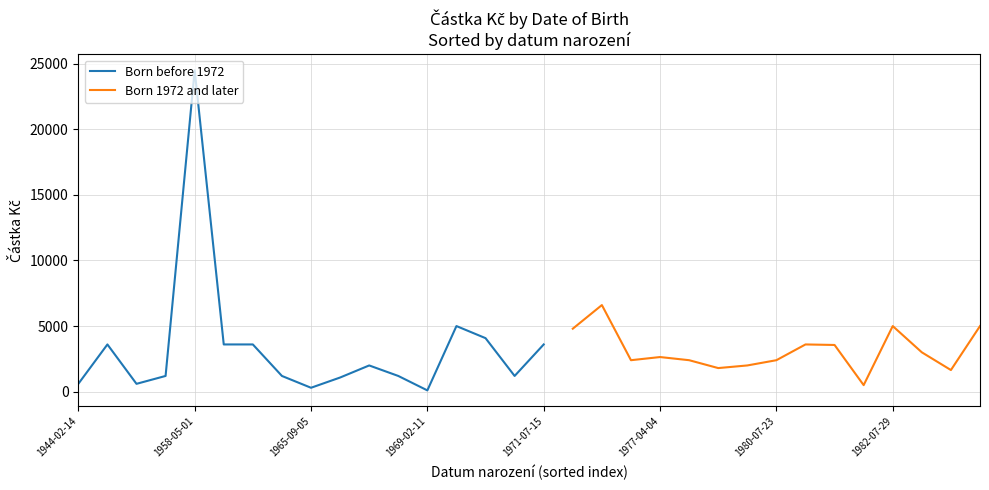

Between 1953-11-17 and 1962-11-15, which is larger?

1953-11-17